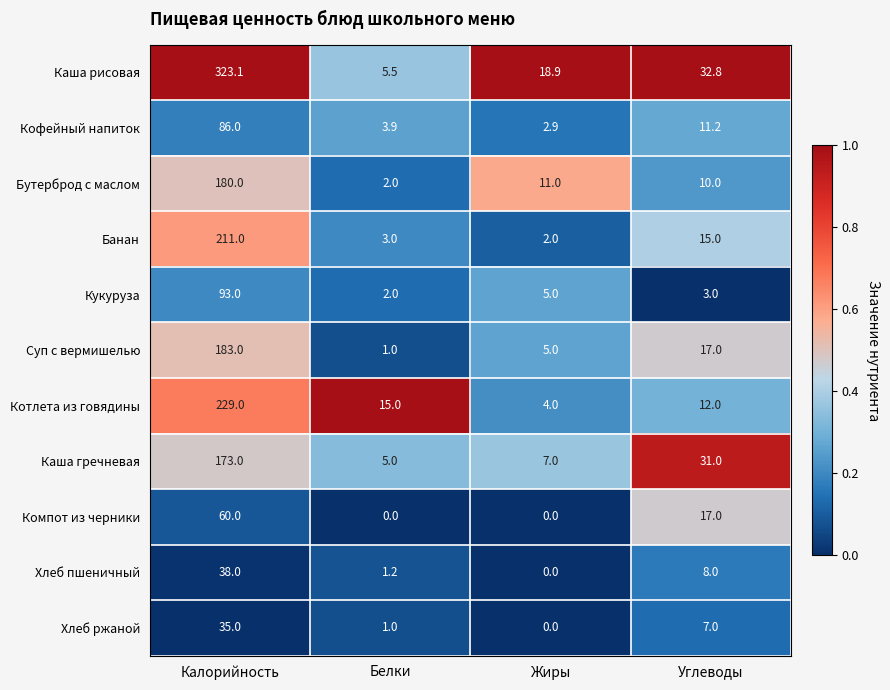

What is the sum of all Кукуруза values?

103.0